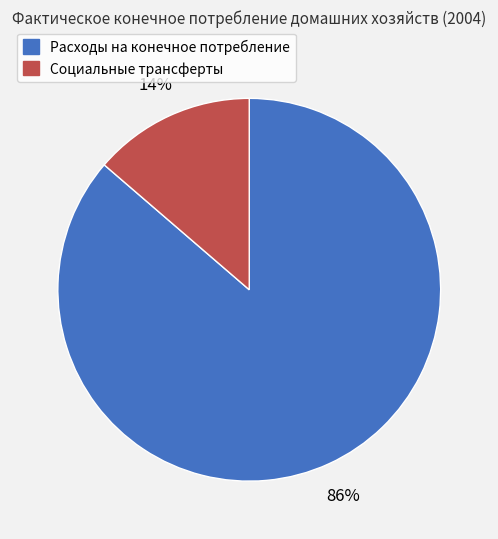

Is there any slice that represents more than half of the pie?

Yes